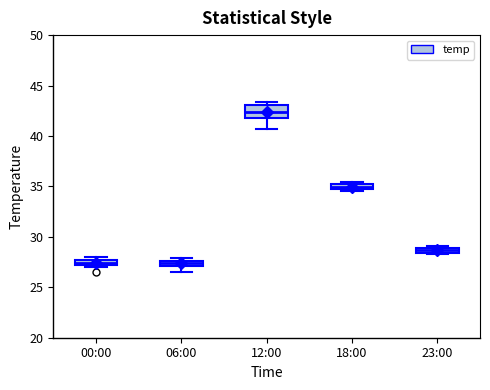

Which box is the tallest, from its lower edge to its upper edge?

12:00